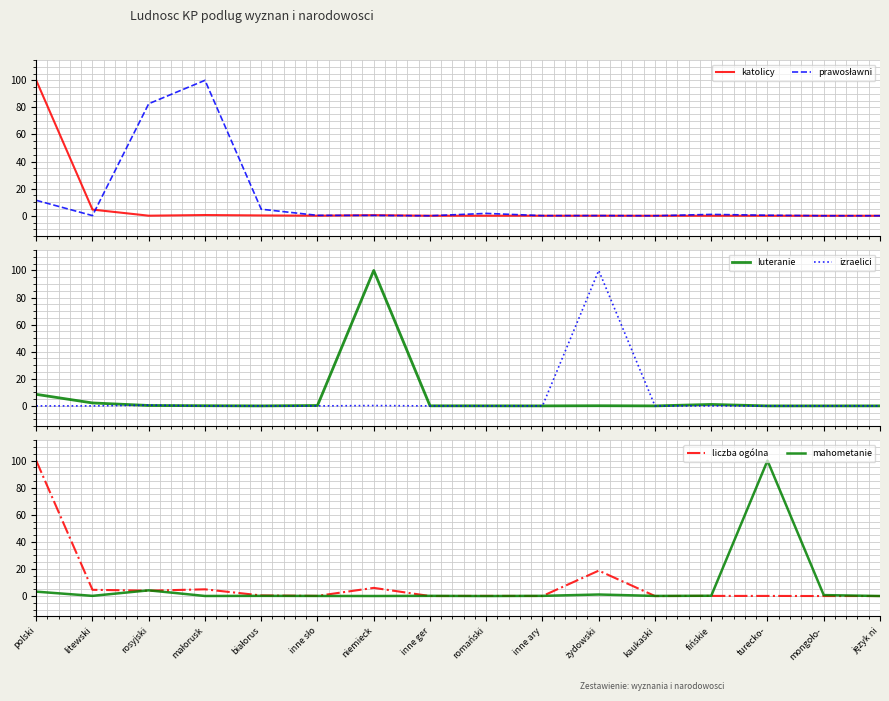

What is the average value of the mahometanie series?

6.9